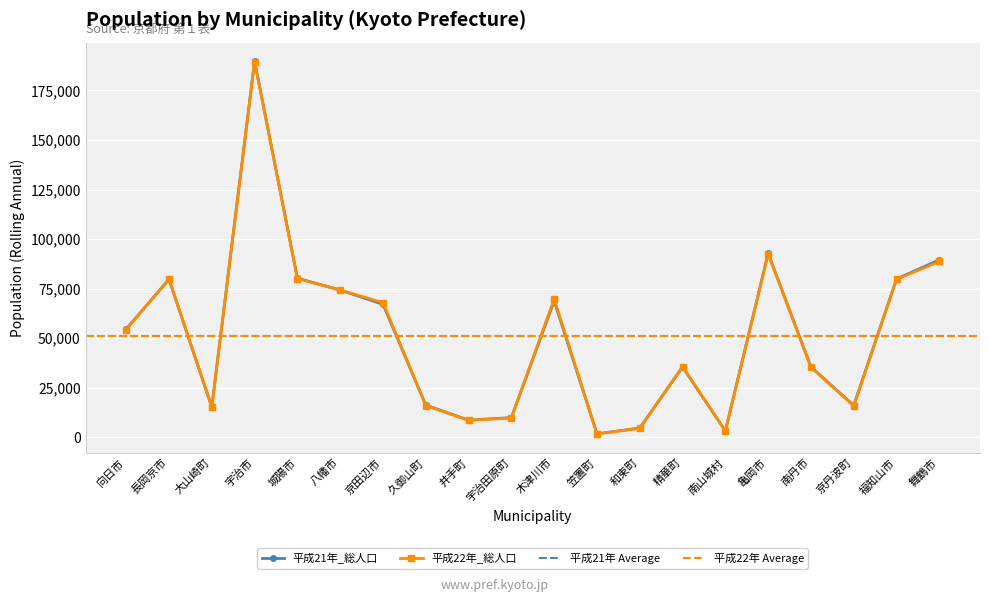

Between which two adjacent categories do 平成21年_総人口 and 平成22年_総人口 first intersect?

向日市 and 長岡京市